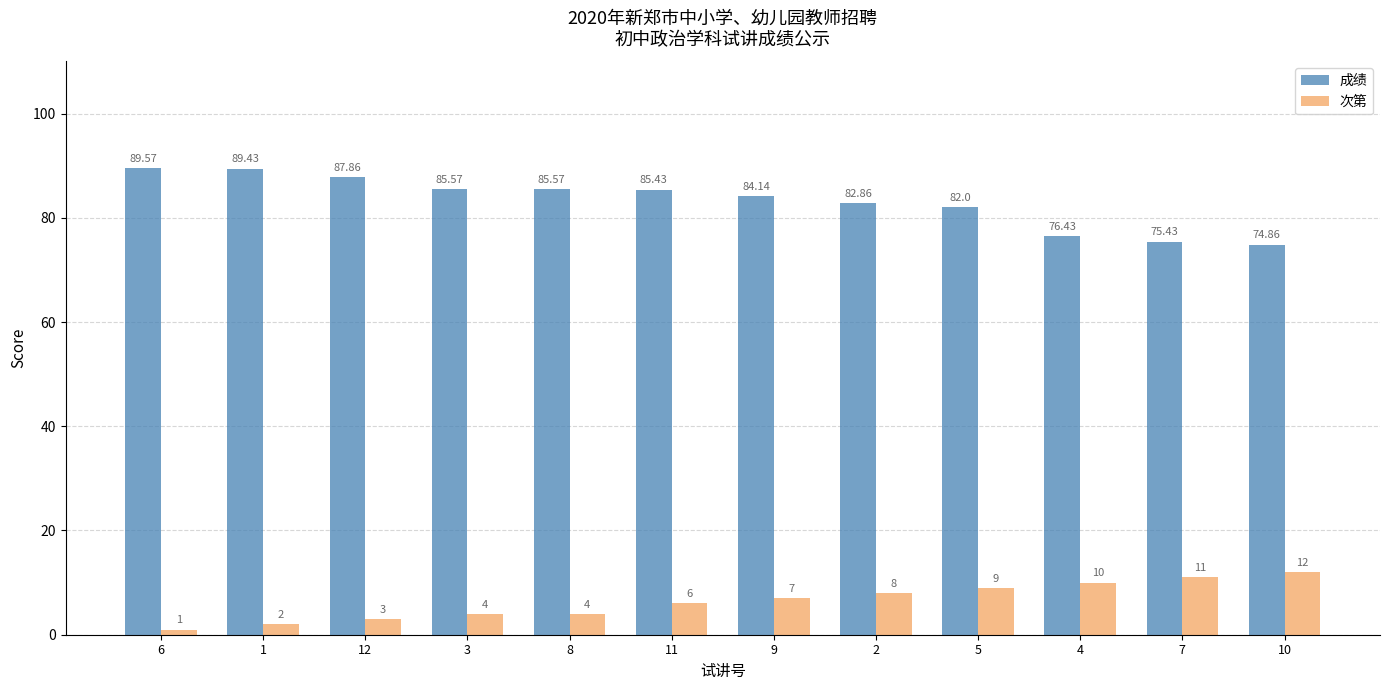

Where is 成绩 nearest to the value 82?

5